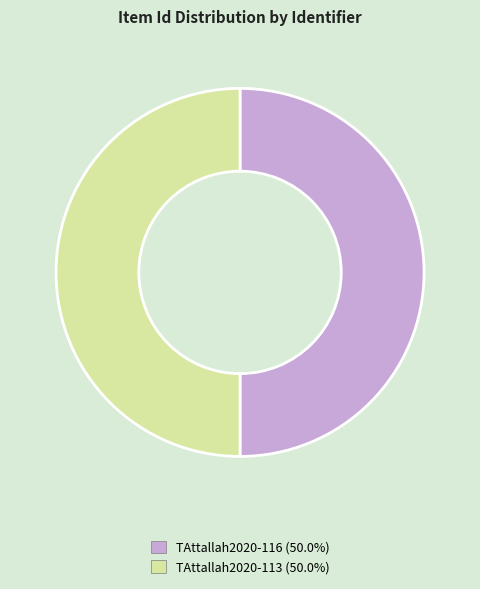

True or false: TAttallah2020-113 accounts for 61% of the total.

False